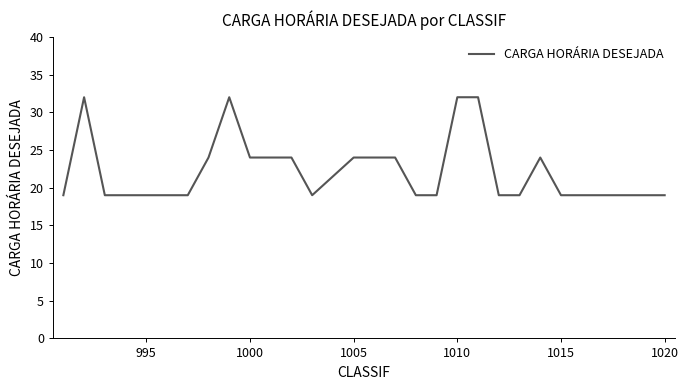

What is the greatest value displayed?

32